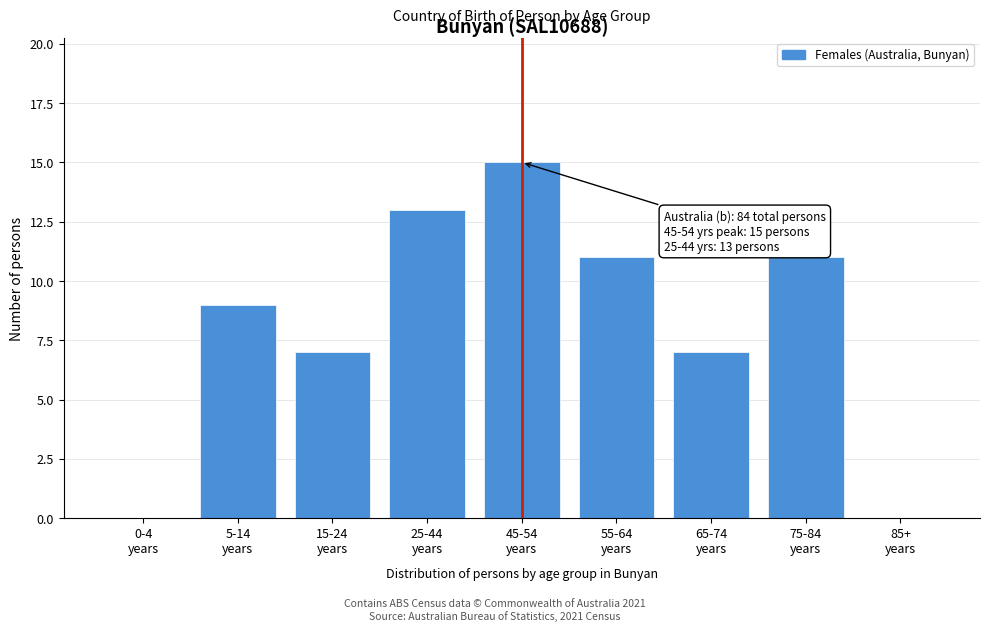

What is the sum of all values?

73